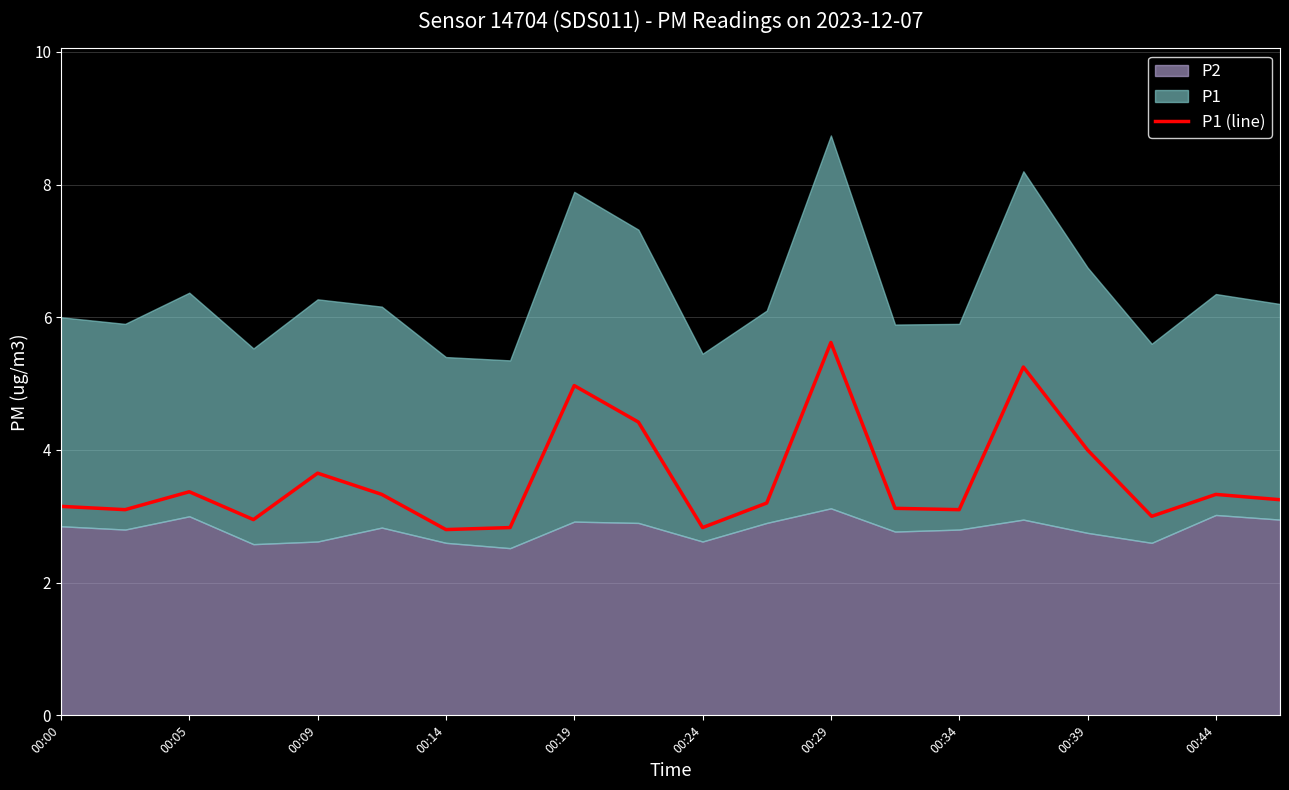

True or false: P1 (line) has a value of 3.2 at 00:19.

False